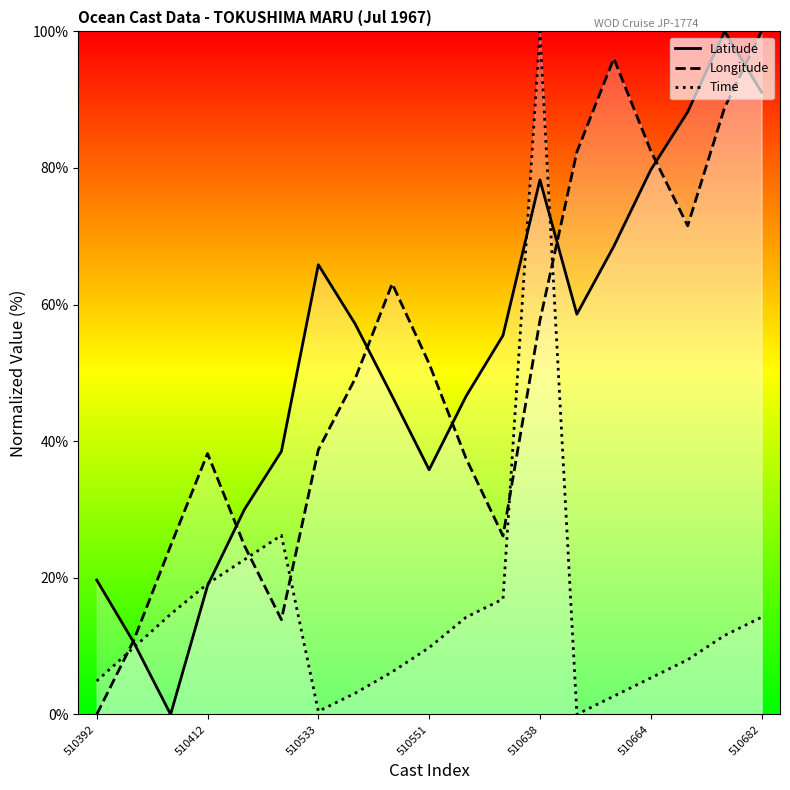

Which series ends up on top after the final intersection of Longitude and Time?

Longitude